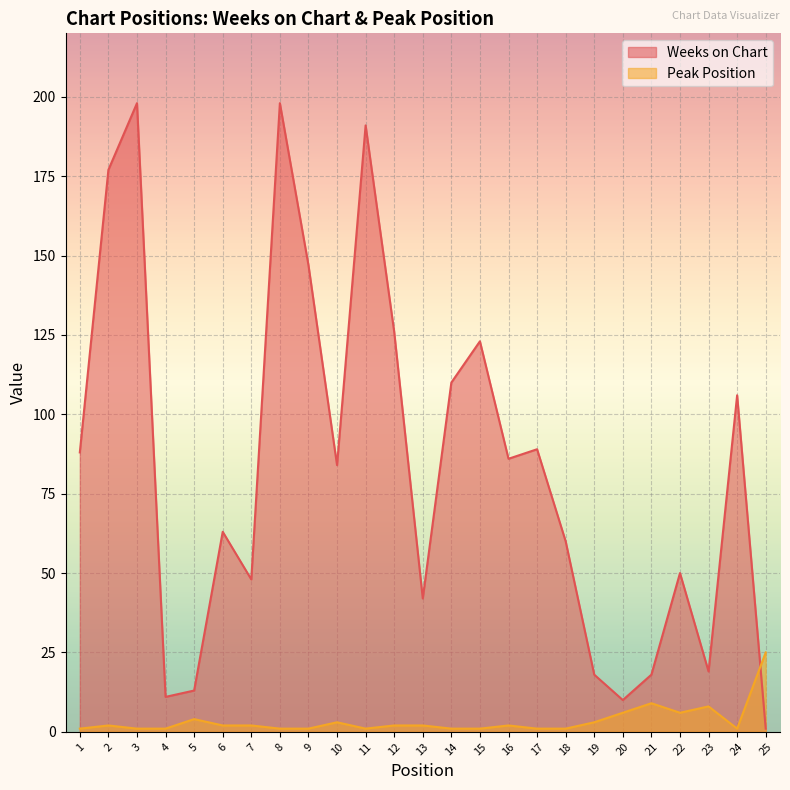

Reading right to left, list all the values displayed in this chart.

Weeks on Chart: 25=1	24=106	23=19	22=50	21=18	20=10	19=18	18=60	17=89	16=86	15=123	14=110	13=42	12=126	11=191	10=84	9=147	8=198	7=48	6=63	5=13	4=11	3=198	2=177	1=88
Peak Position: 25=25	24=1	23=8	22=6	21=9	20=6	19=3	18=1	17=1	16=2	15=1	14=1	13=2	12=2	11=1	10=3	9=1	8=1	7=2	6=2	5=4	4=1	3=1	2=2	1=1